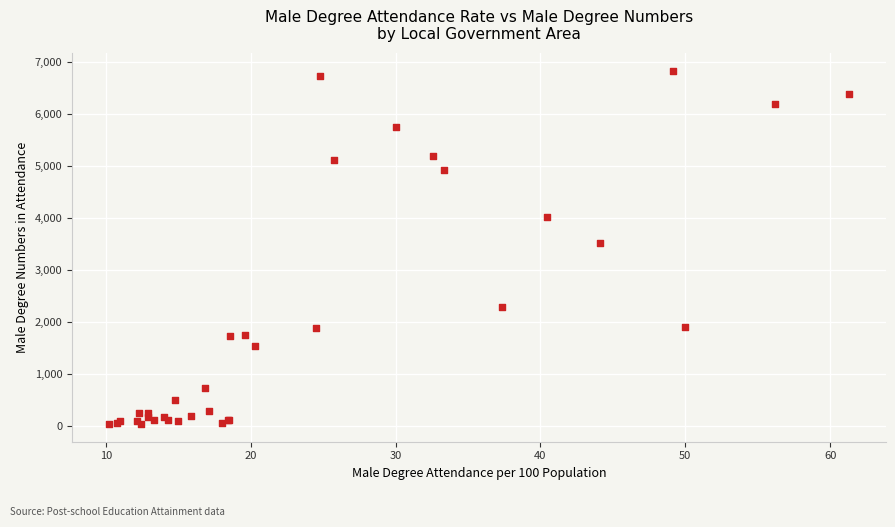

What Y value in the scatter plot is closest to 3434?

3519